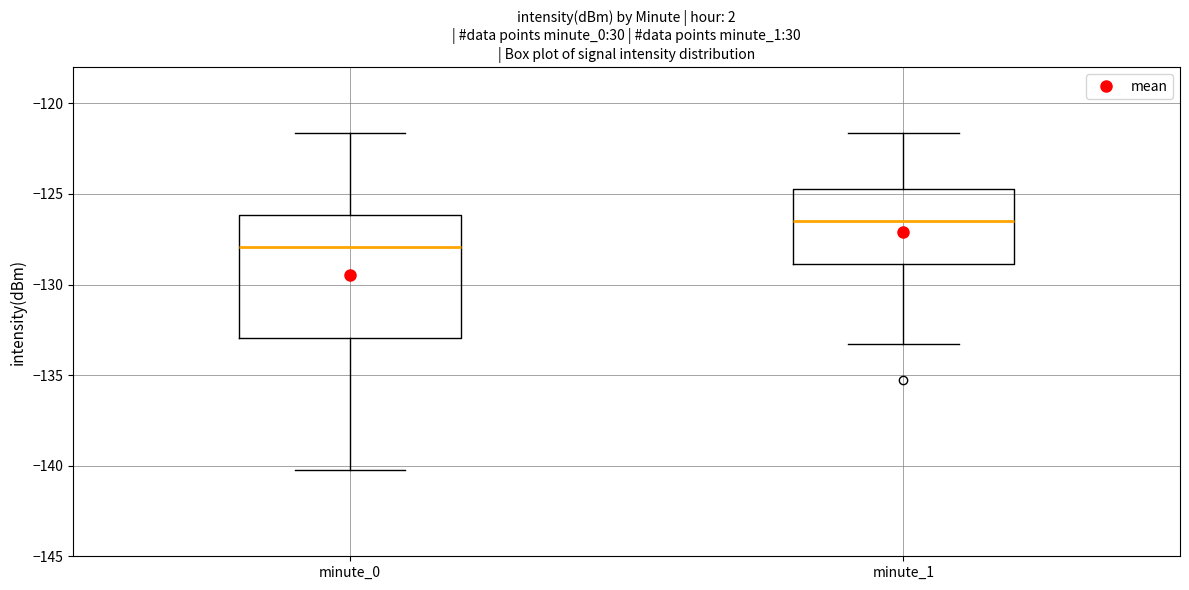

Where is the lower edge of the box for minute_0 on the y-axis? The values are not printed on the chart, so give them approximately, as read against the axis.

-133.0